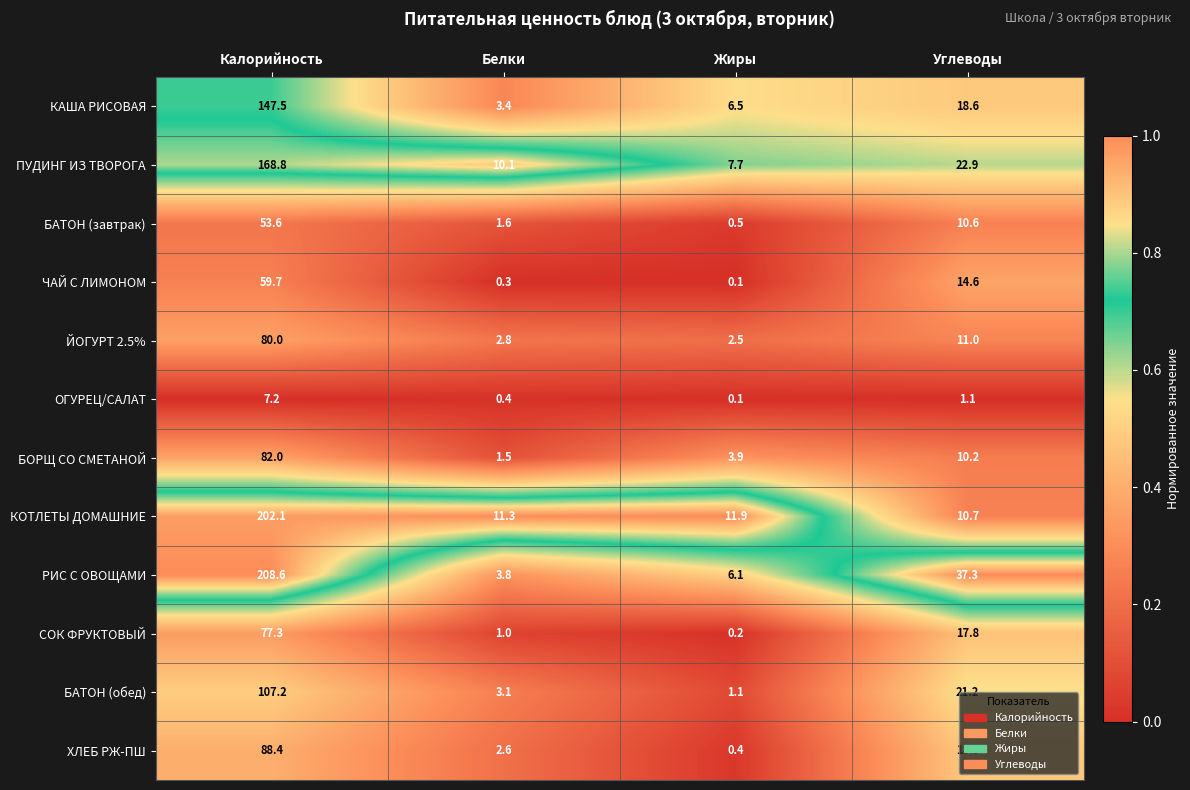

List the series in order of their peak value, highest first.

РИС С ОВОЩАМИ, КОТЛЕТЫ ДОМАШНИЕ, ПУДИНГ ИЗ ТВОРОГА, КАША РИСОВАЯ, БАТОН (обед), ХЛЕБ РЖ-ПШ, БОРЩ СО СМЕТАНОЙ, ЙОГУРТ 2.5%, СОК ФРУКТОВЫЙ, ЧАЙ С ЛИМОНОМ, БАТОН (завтрак), ОГУРЕЦ/САЛАТ